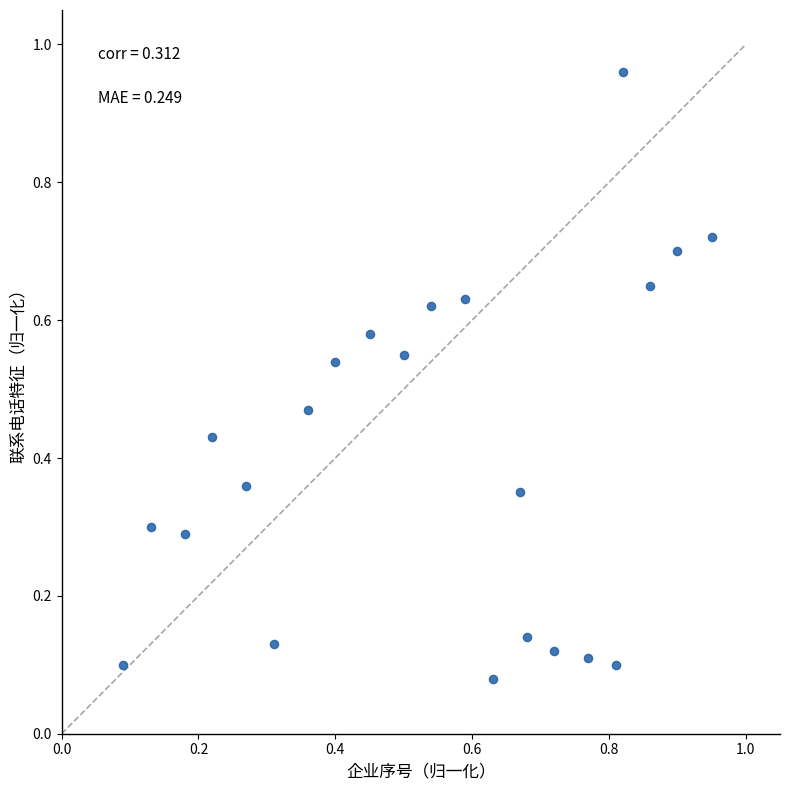

What is the range of Y values (max minus min)?

0.9